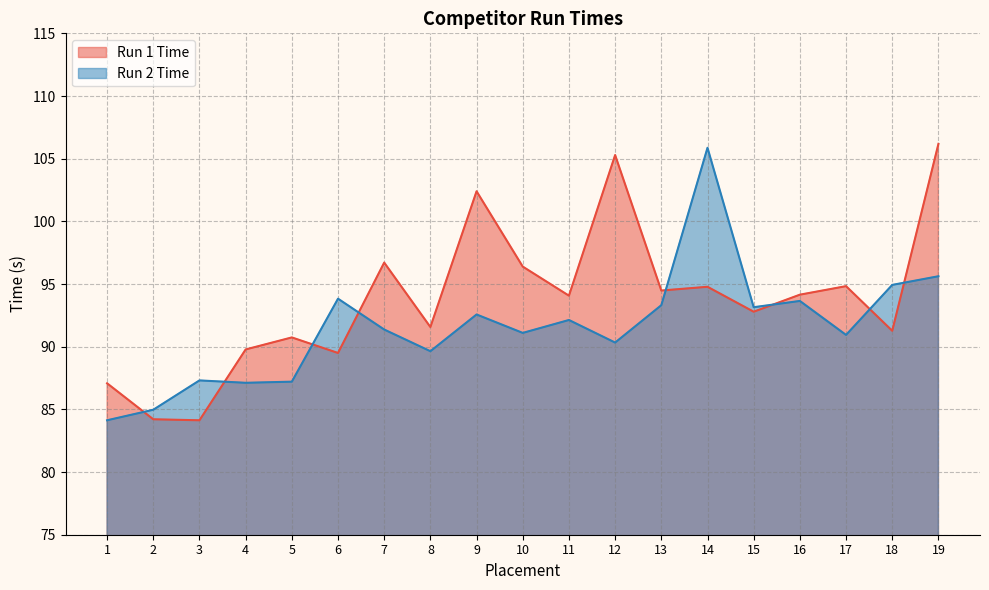

What is the average value of the Run 1 Time series?

93.7